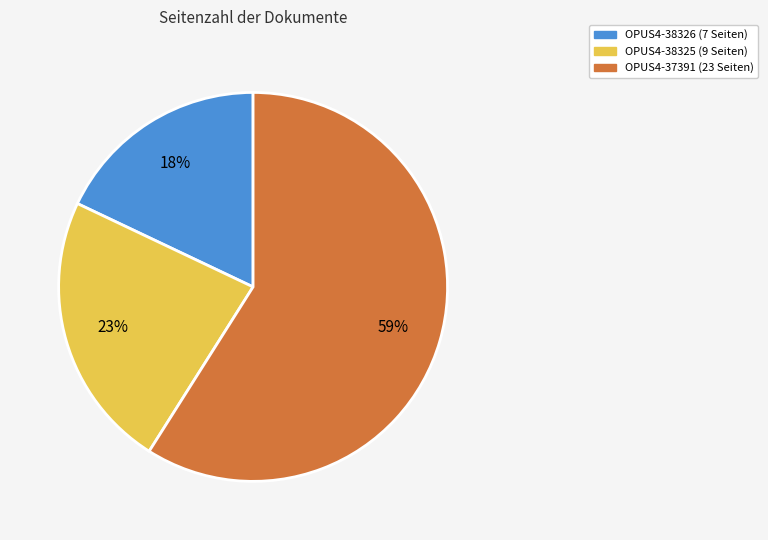

Which category has the smallest portion of the pie?

OPUS4-38326